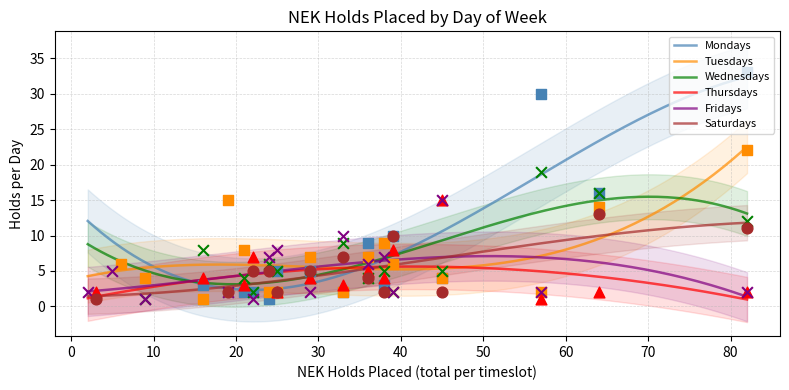

What is the highest value of the Mondays series?

32.4